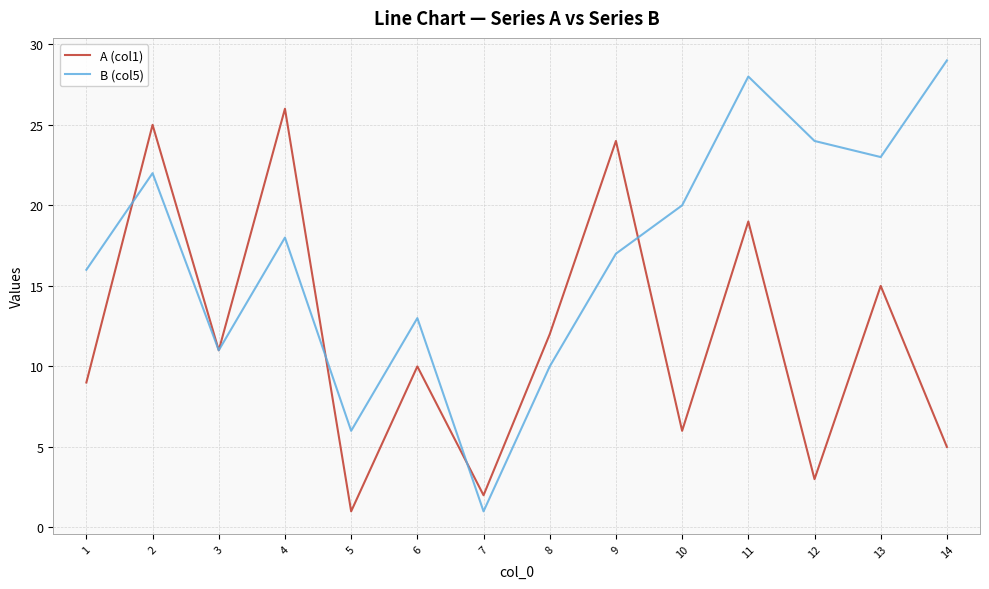

How many distinct data groups are displayed?

2